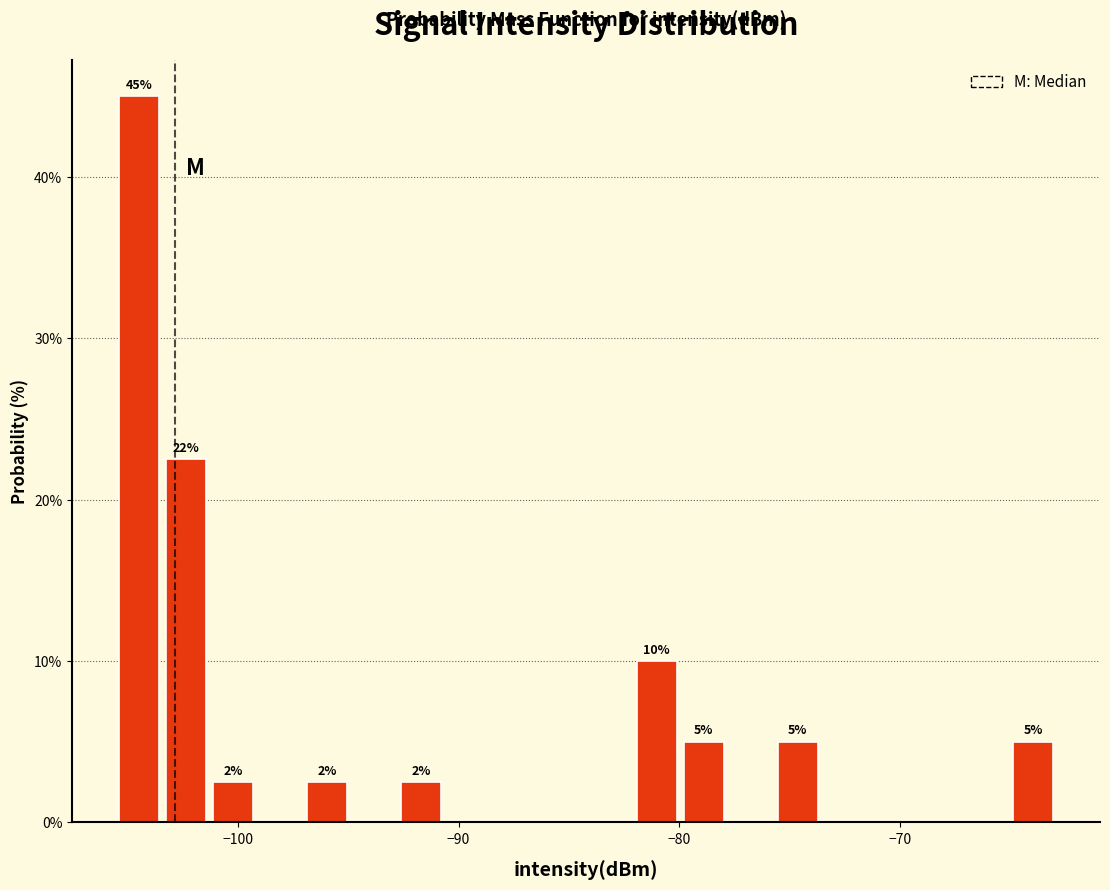

Around what value on the x-axis is the tallest bar? Give the approximate position of its centre, as read against the axis.

-104